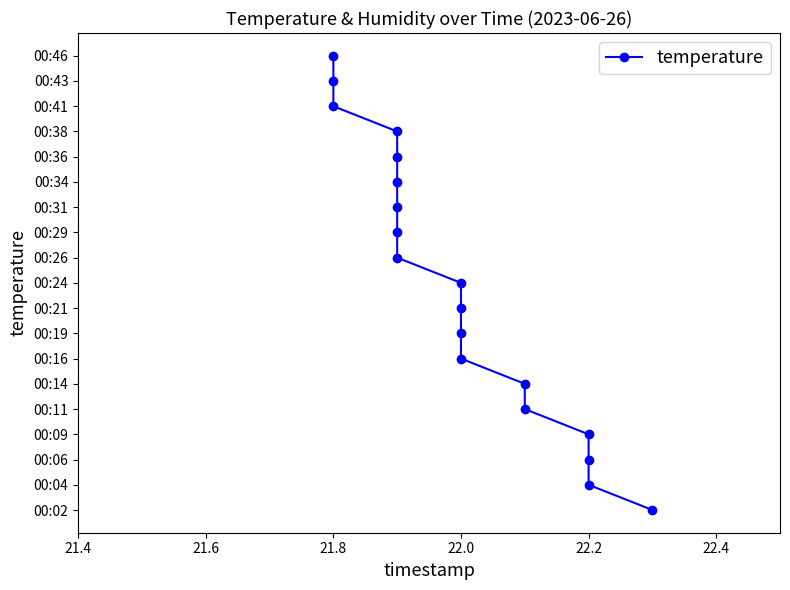

Is it true that the value at 22.2 is 1?

False